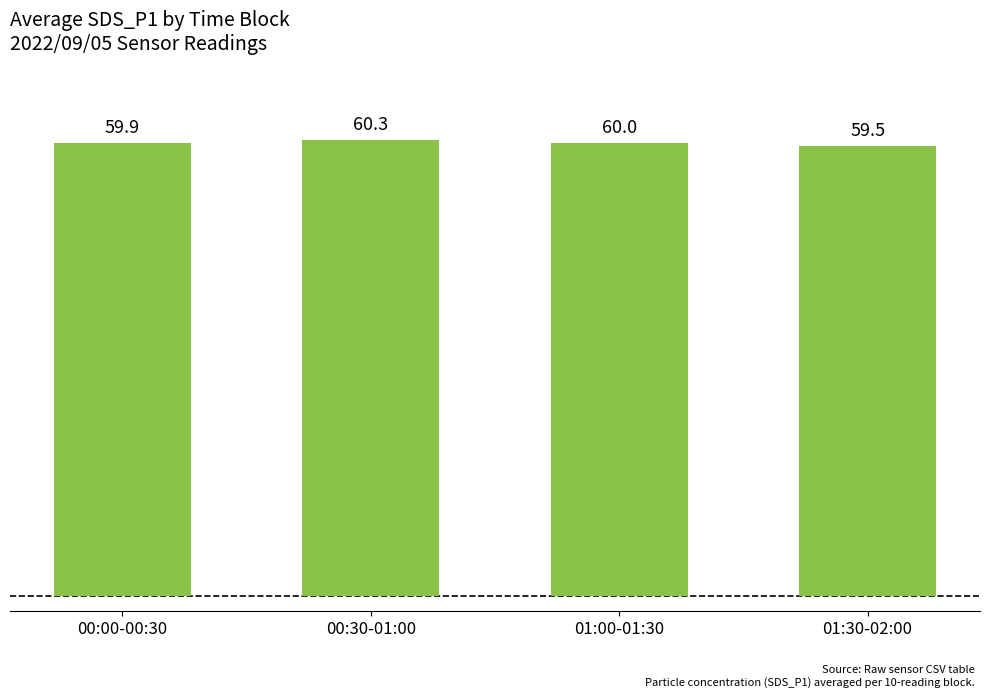

Rank the categories by value from lowest to highest.

01:30-02:00, 00:00-00:30, 01:00-01:30, 00:30-01:00